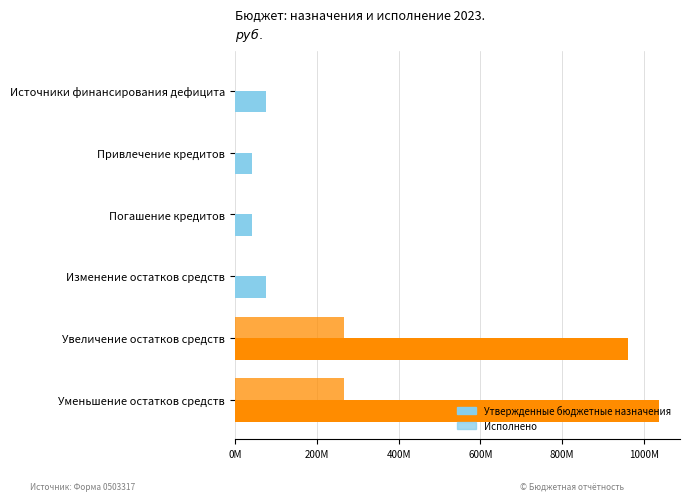

How many values in Исполнено are above zero?

4